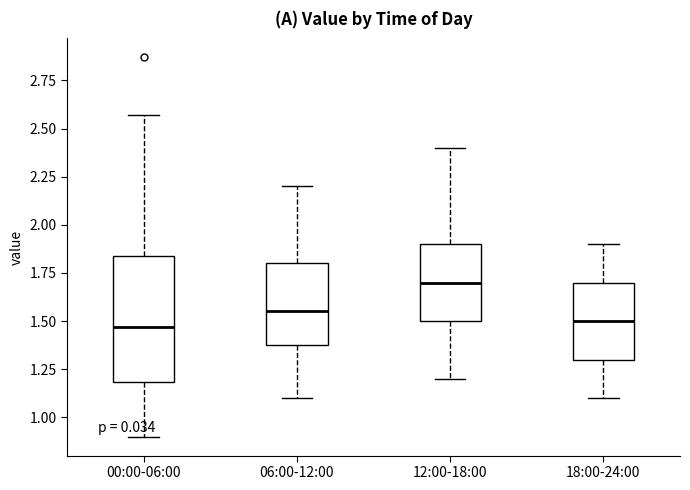

Reading left to right, transcribe this box plot: for each box, give where its median line is, the range the box spans, and where its two whiskers end, as read against the y-axis. The values are not printed on the chart, so give them approximately, as read against the axis.

00:00-06:00: median 1.45, box 1.20 to 1.85, whiskers 0.90 to 2.55
06:00-12:00: median 1.55, box 1.40 to 1.80, whiskers 1.10 to 2.20
12:00-18:00: median 1.70, box 1.50 to 1.90, whiskers 1.20 to 2.40
18:00-24:00: median 1.50, box 1.30 to 1.70, whiskers 1.10 to 1.90